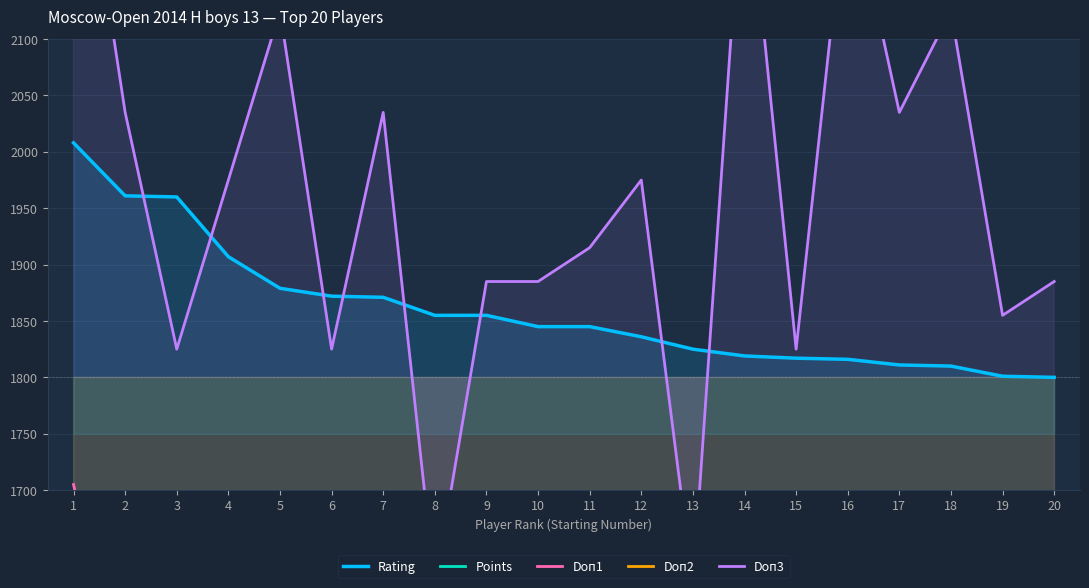

At which category does the chart reach its peak across all series?

1